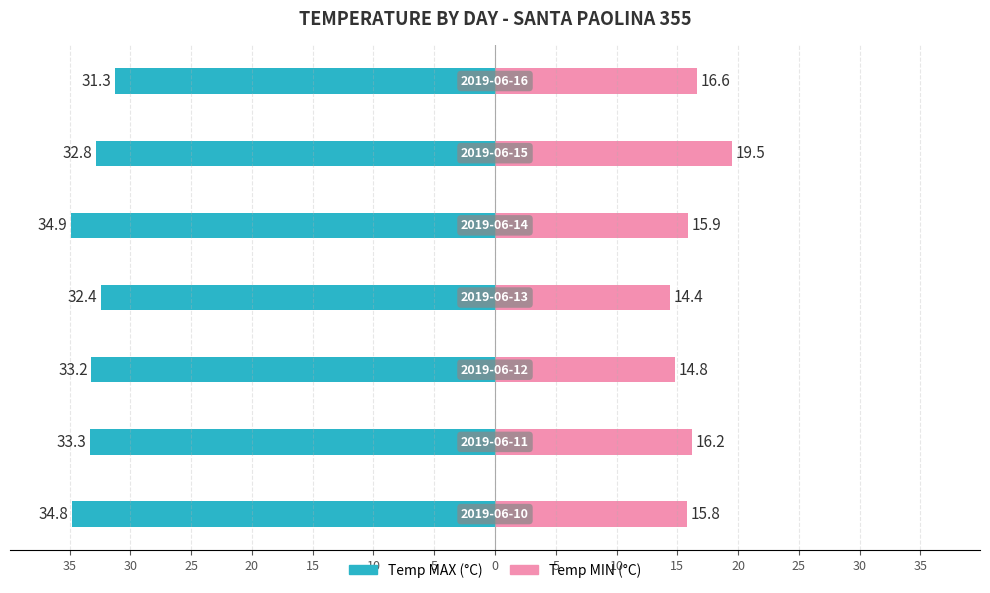

Between 20 and 10, which is larger?

20